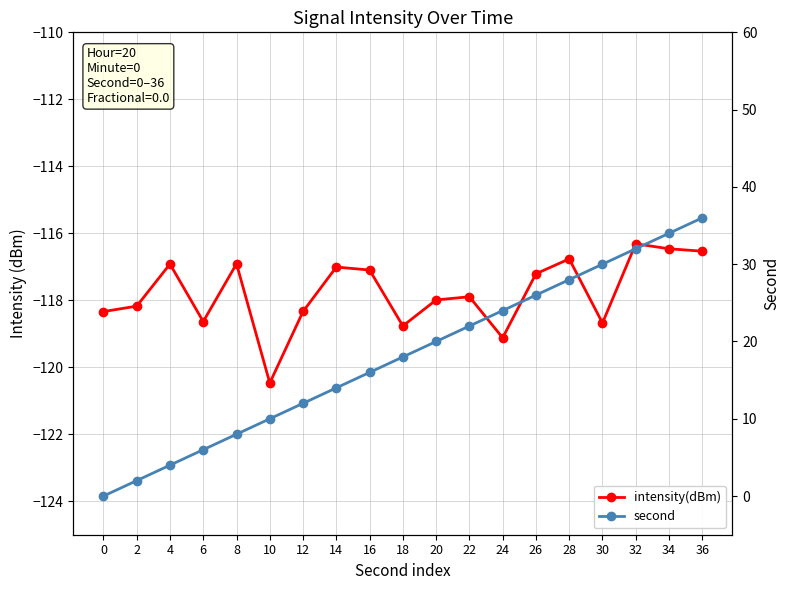

Which label corresponds to the largest value in the chart?

36